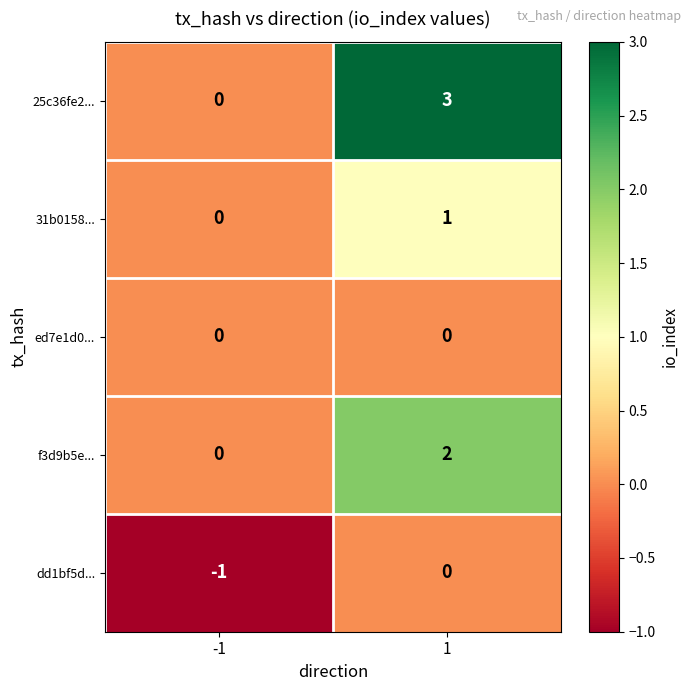

What is the total value across all series at 1?

6